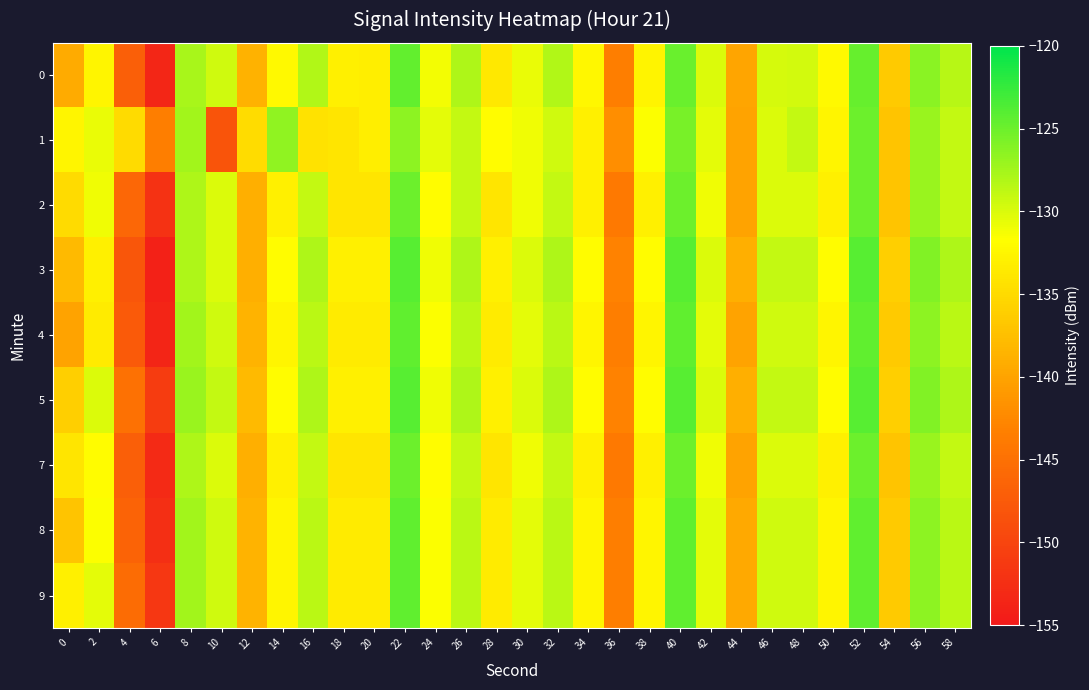

Which series has the largest total across all categories?

5